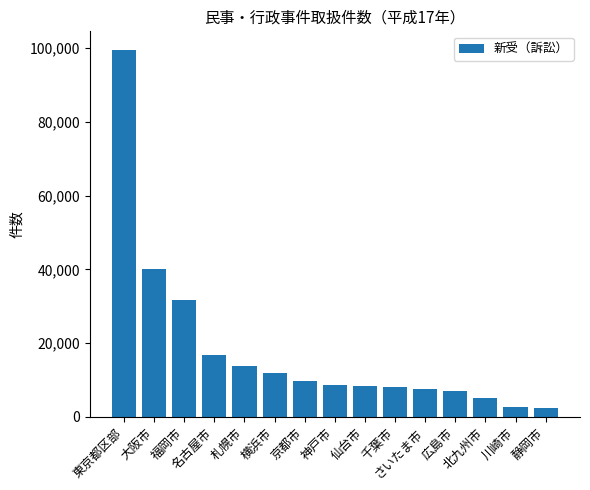

What is the smallest value displayed?

2446